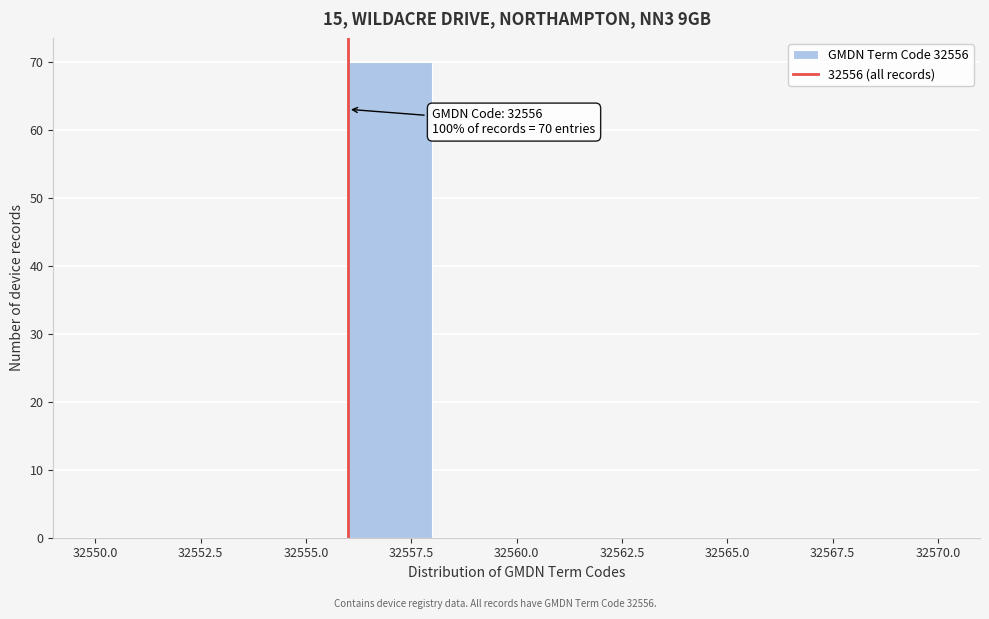

Which range on the x-axis has the tallest bar?

32556 to 32558